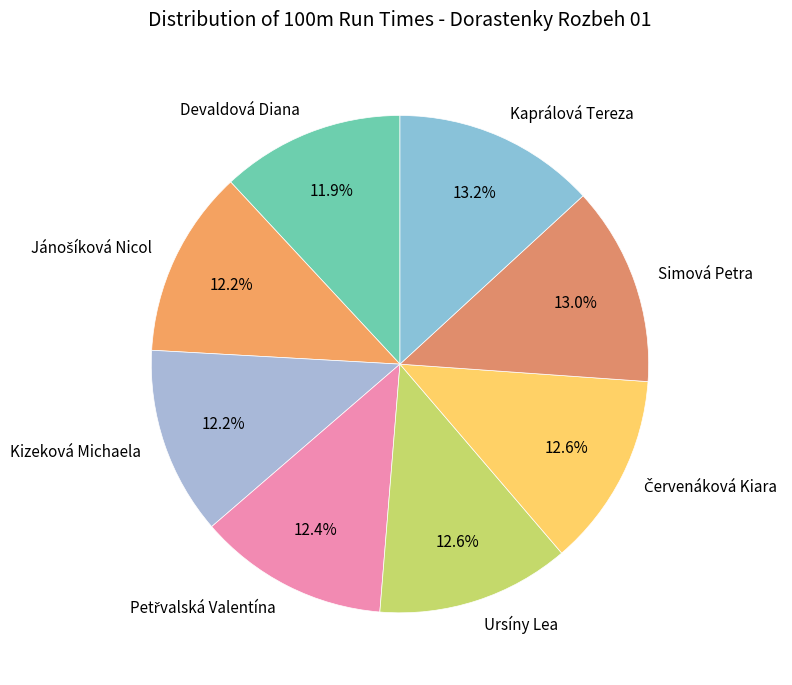

What percentage do Kizeková Michaela and Simová Petra together represent?

25.2%